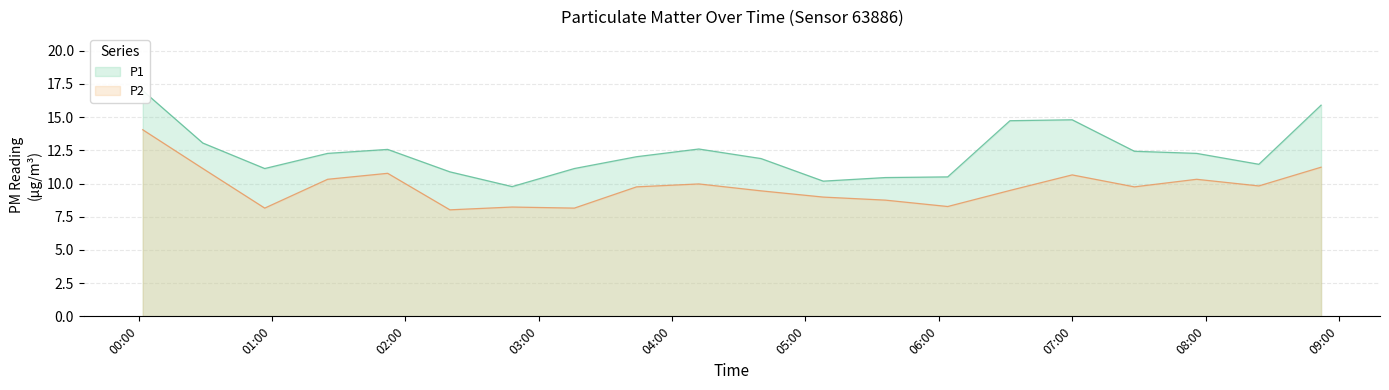

Are the bars horizontal?

No